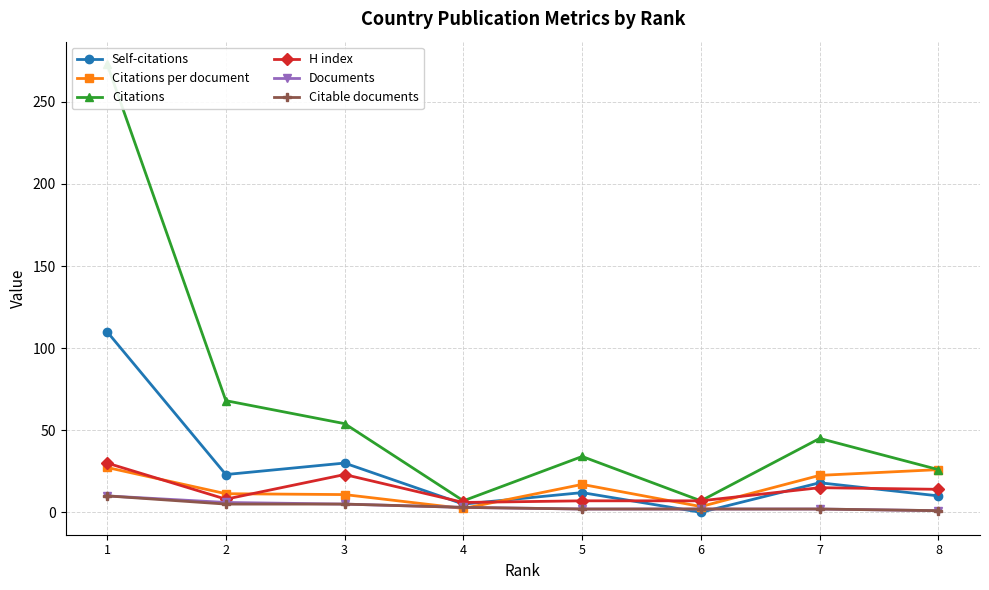

In H index, how many points are higher than both neighbors (excluding endpoints)?

2